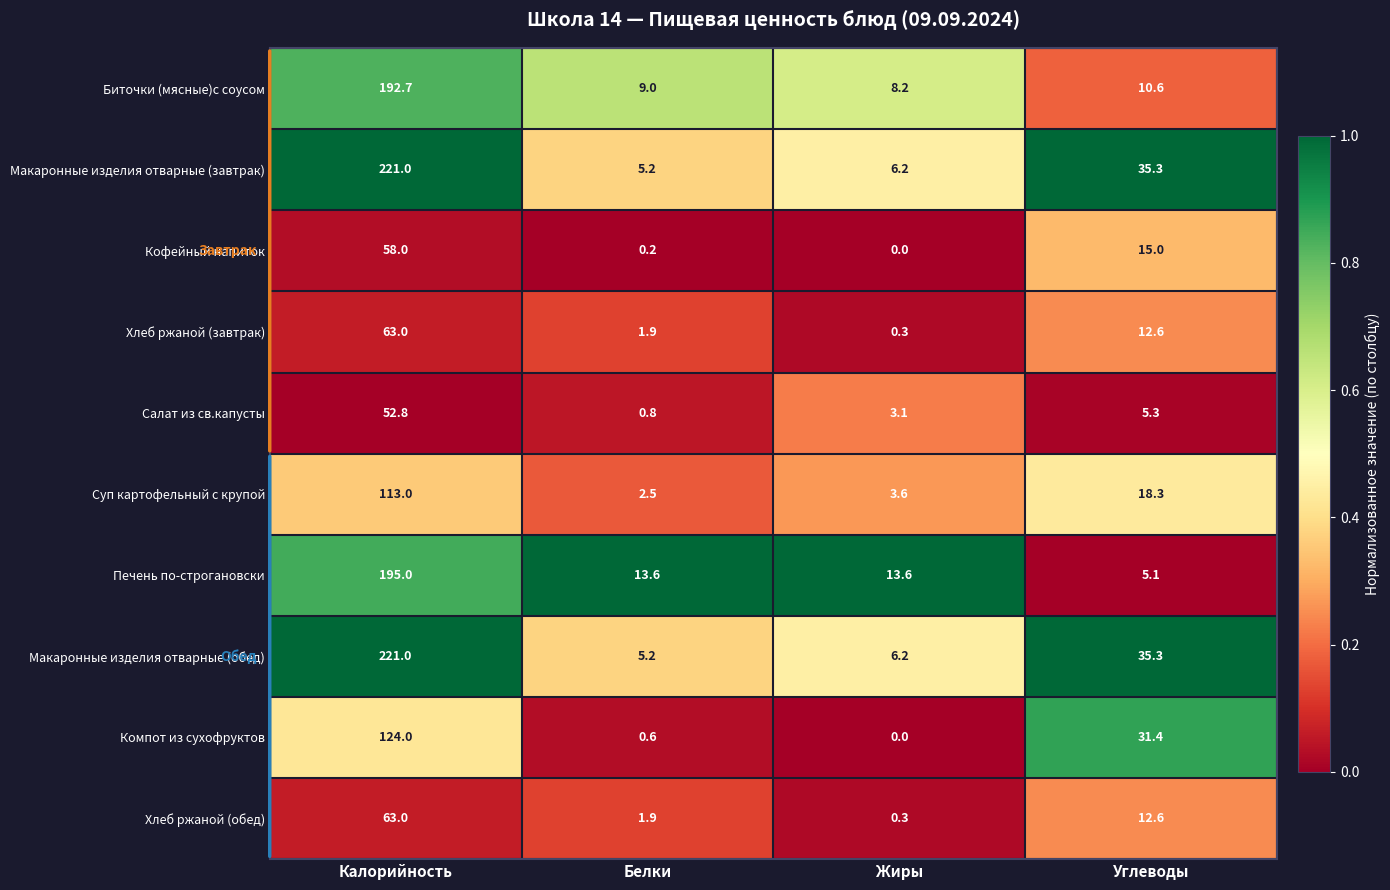

At which label is Макаронные изделия отварные (завтрак) closest to 113?

Углеводы